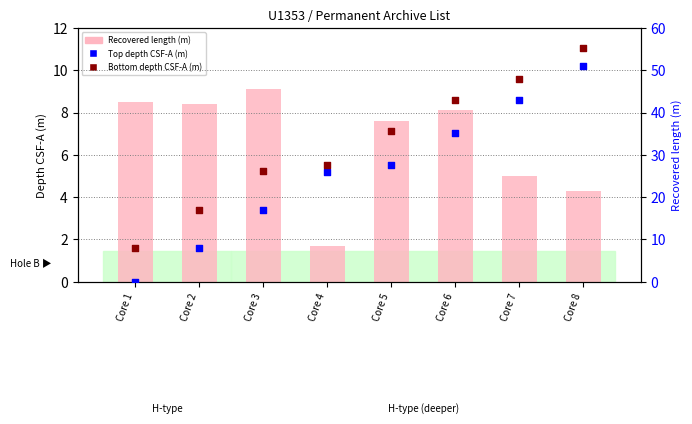

Which series has the widest spread of Y values?

Top depth CSF-A (m)